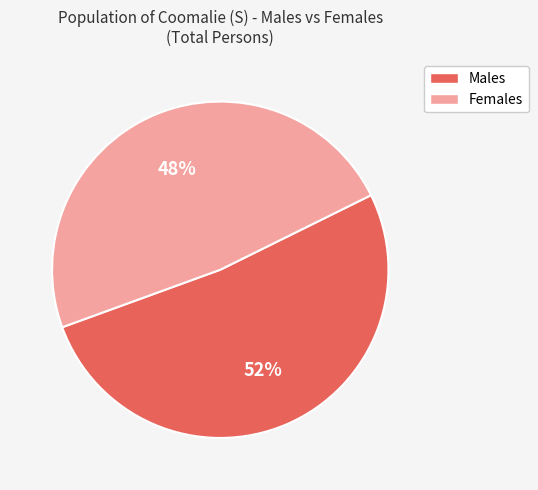

To the nearest percent, what is the difference between the largest and smallest slice percentages?

4%